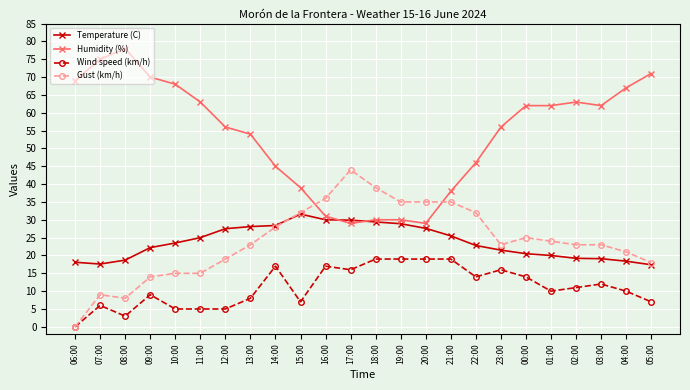

What is the difference between the highest and lowest values at 12:00?

51.0